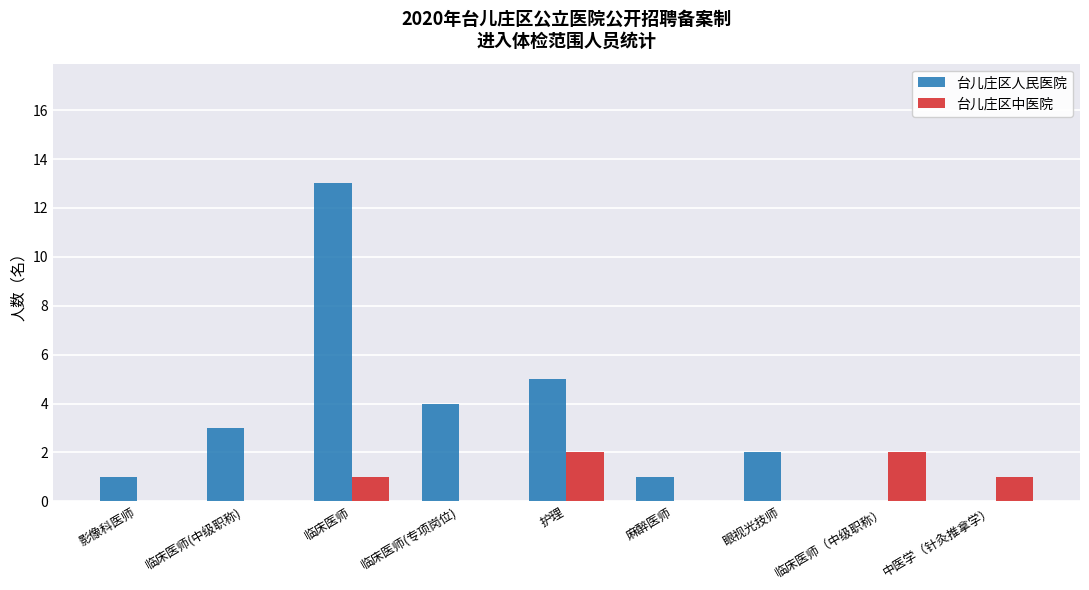

How many distinct data groups are displayed?

2